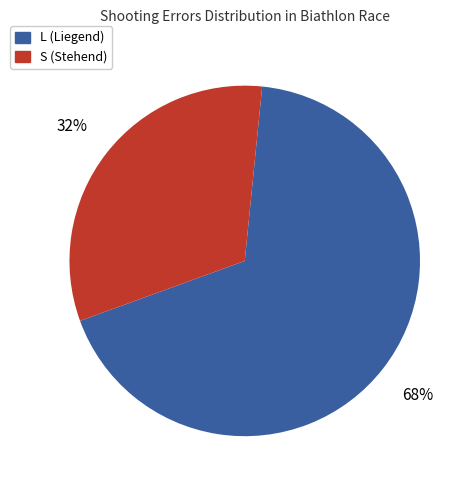

To the nearest percent, what is the difference between the largest and smallest slice percentages?

36%